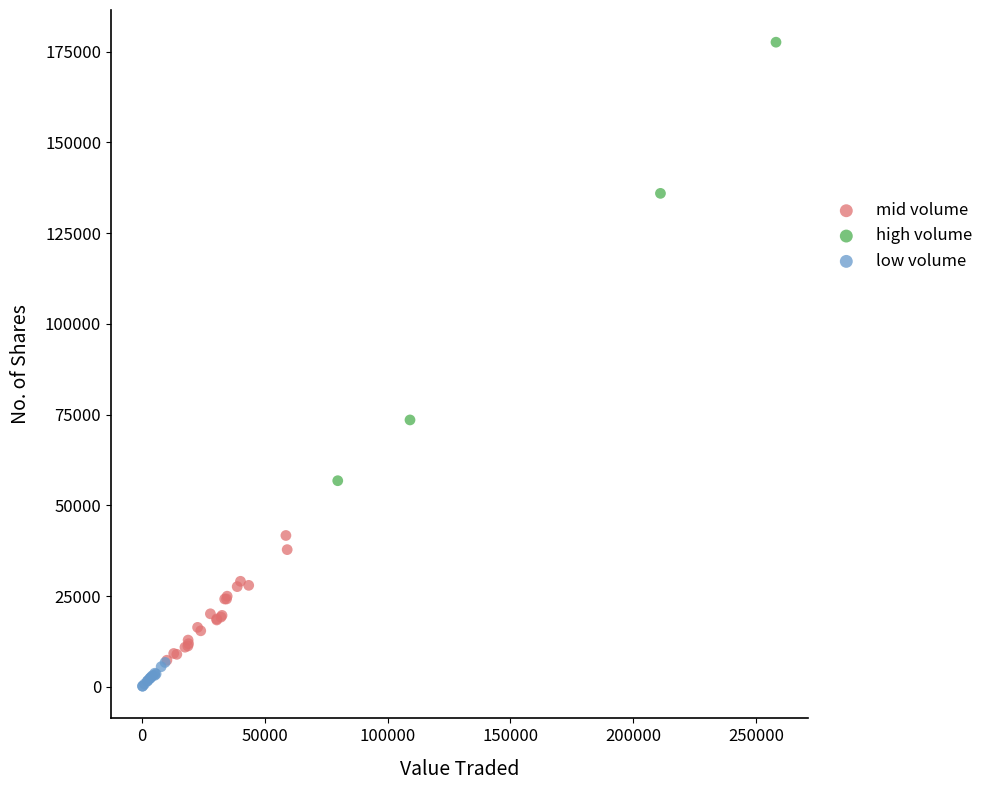

Which series reaches the maximum Y coordinate?

high volume